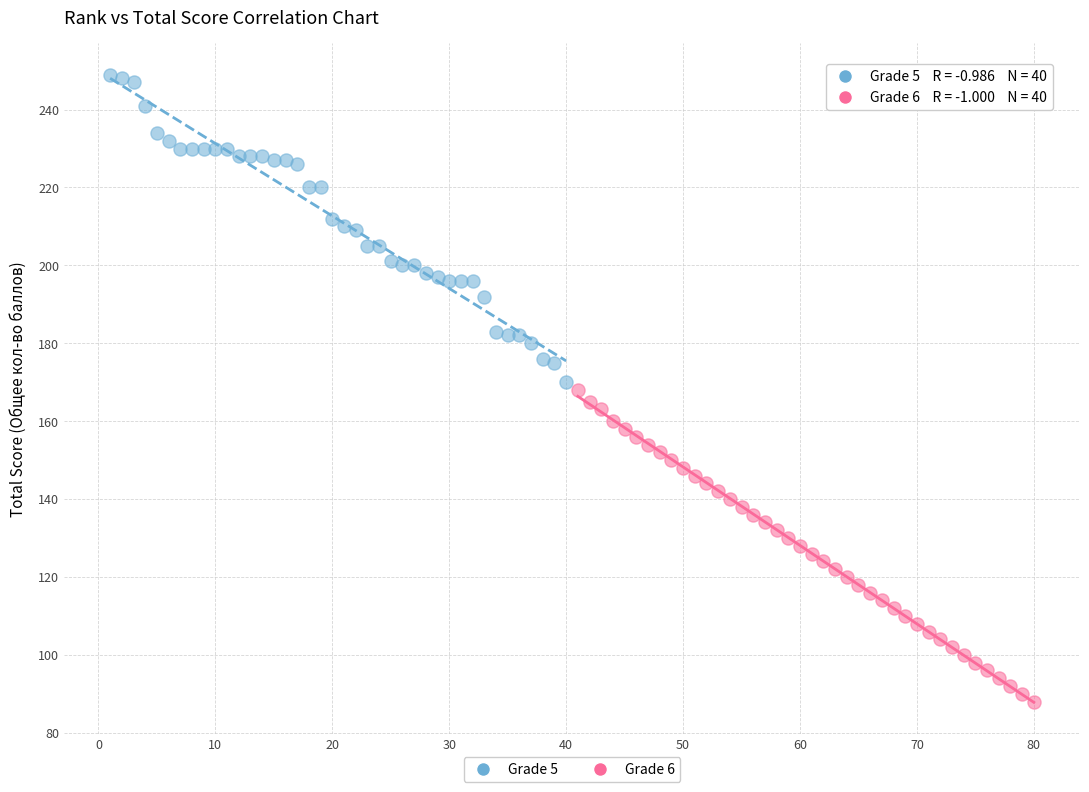

What are all the series names shown in the legend?

Grade 5, Grade 6